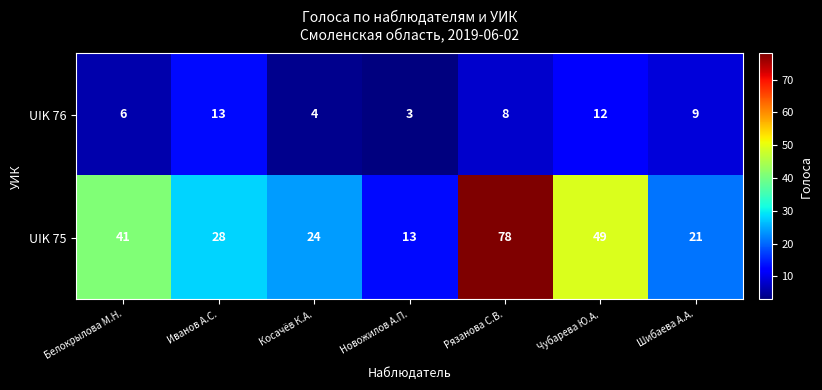

List the series in order of their peak value, lowest first.

UIK 76, UIK 75